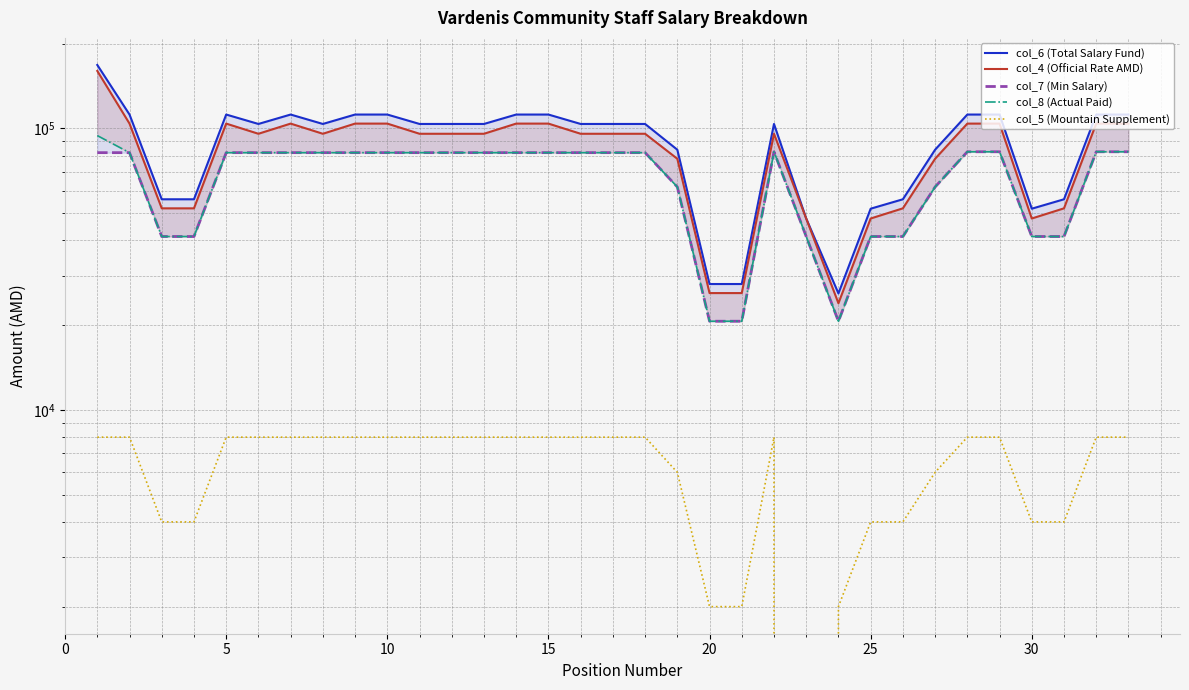

The col_5 (Mountain Supplement) series shows 5497 at 28. True or false?

False